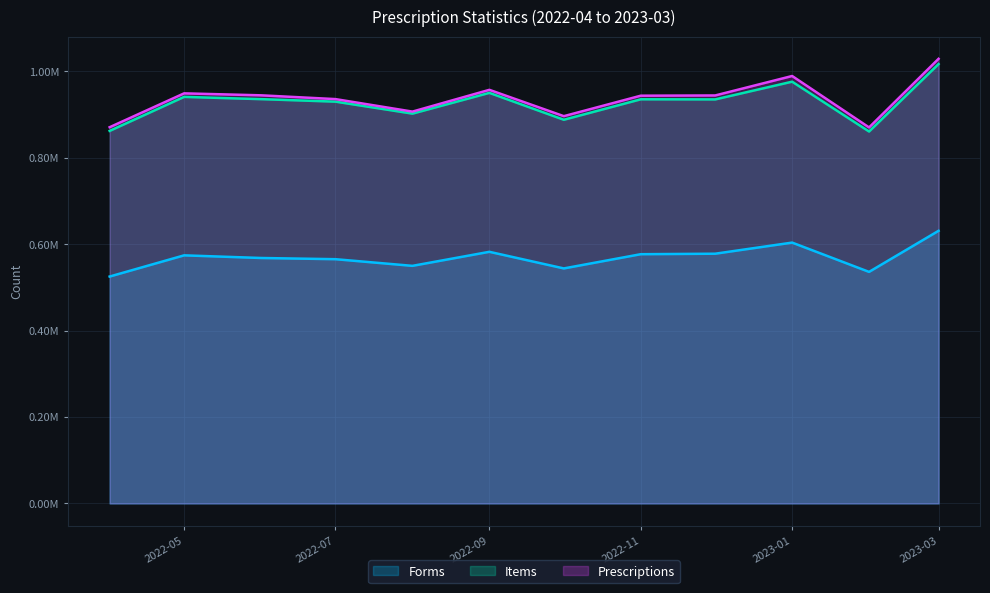

What is the difference between the highest and lowest values at 2022-07?

370296